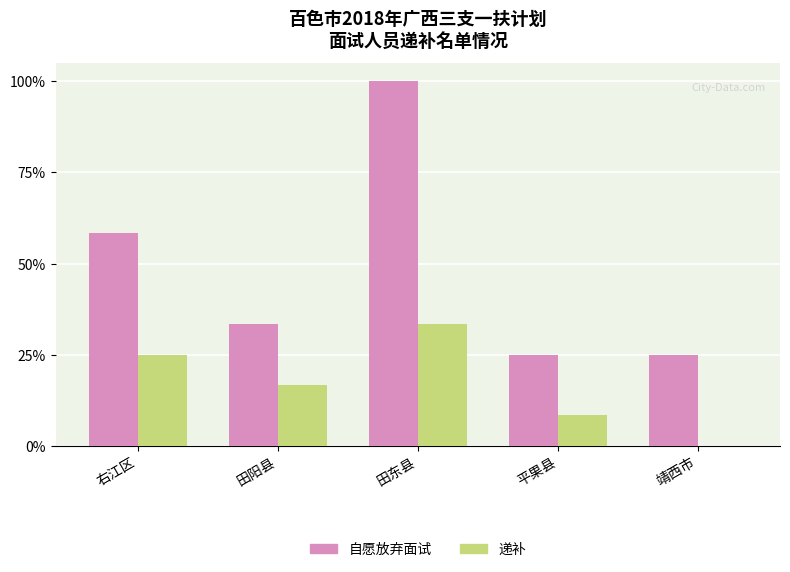

What are all the series names shown in the legend?

自愿放弃面试, 递补